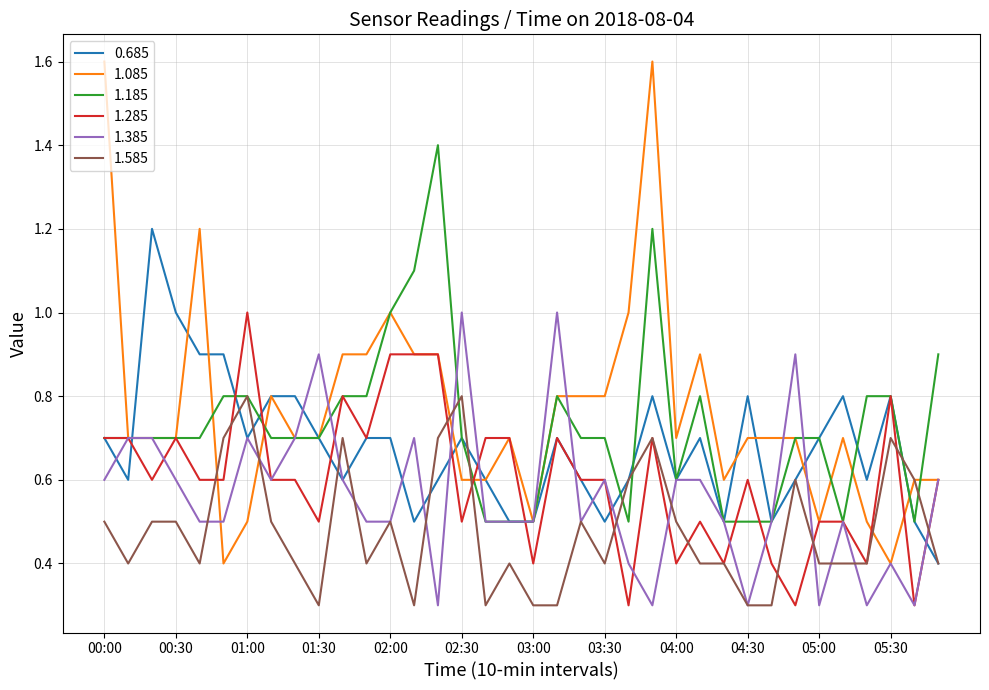

Which series has the widest spread of values?

1.085